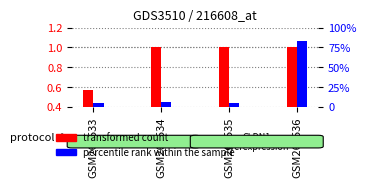

Reading right to left, list all the values displayed in this chart.

transformed count: 1.0	1.0	1.0	0.6
percentile rank within the sample: 83.0	5.0	6.0	5.0